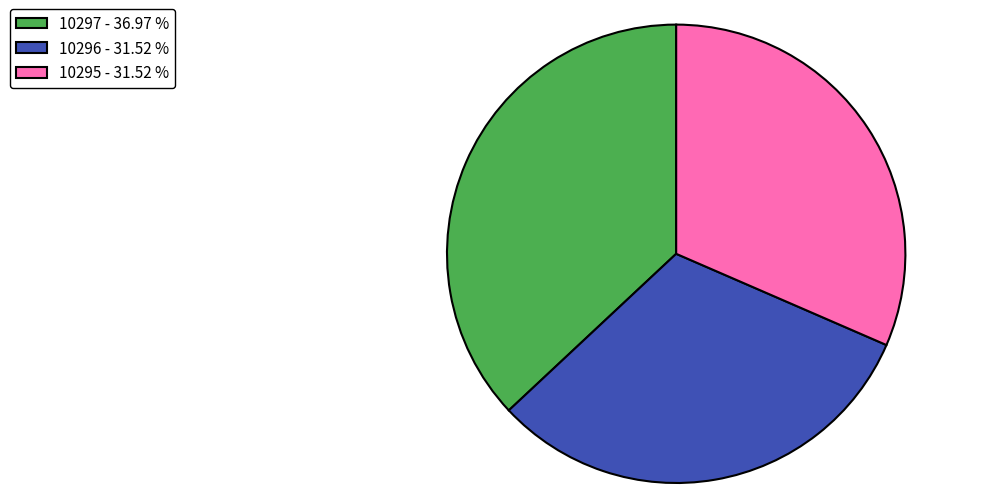

Is the sum of 10296 - 31.52 % and 10297 - 36.97 % greater than half?

Yes